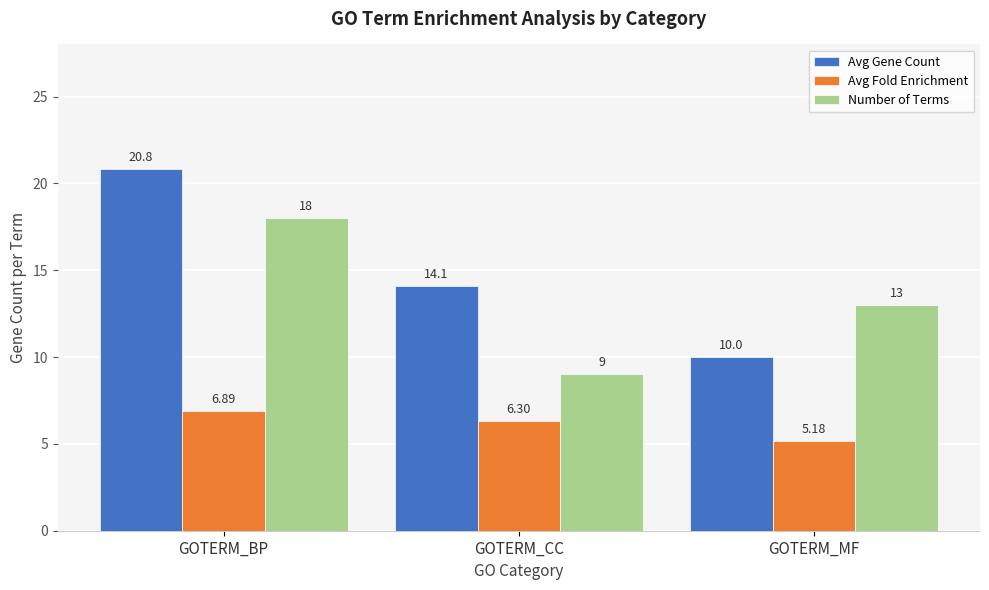

Reading left to right, what are all the values shown in this chart?

Avg Gene Count: 20.8	14.1	10.0
Avg Fold Enrichment: 6.9	6.3	5.2
Number of Terms: 18.0	9.0	13.0